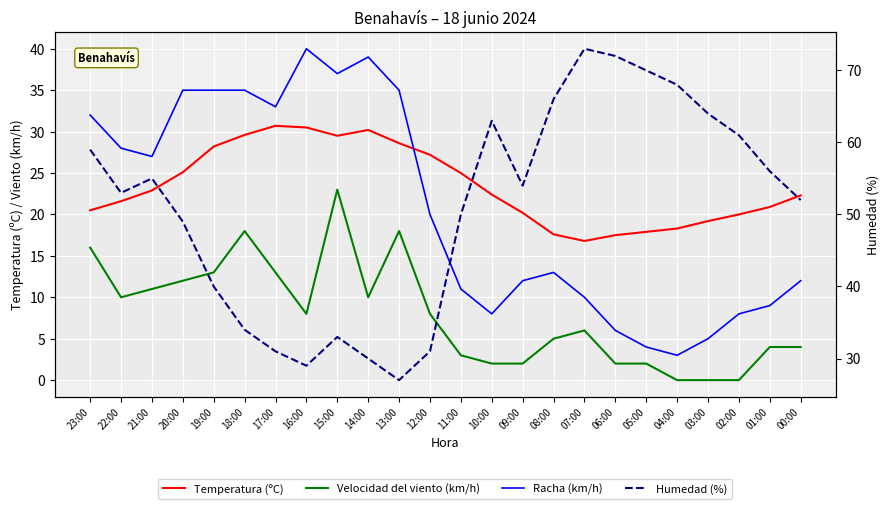

Rank the series at 17:00 from lowest to highest value.

Velocidad del viento (km/h), Temperatura (ºC), Humedad (%), Racha (km/h)